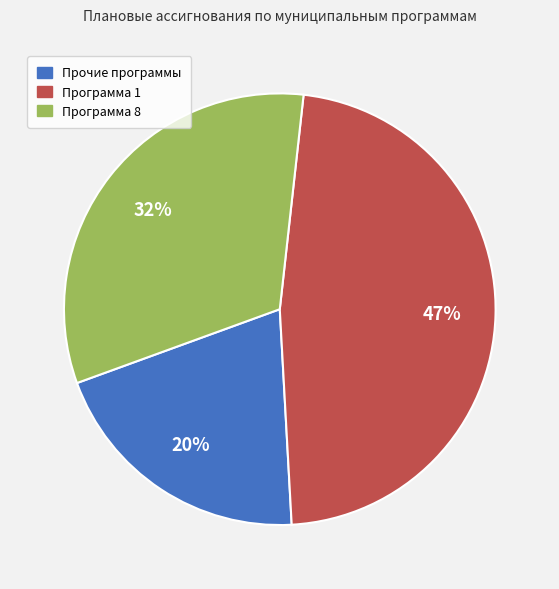

To the nearest percent, what is the average slice percentage?

33%